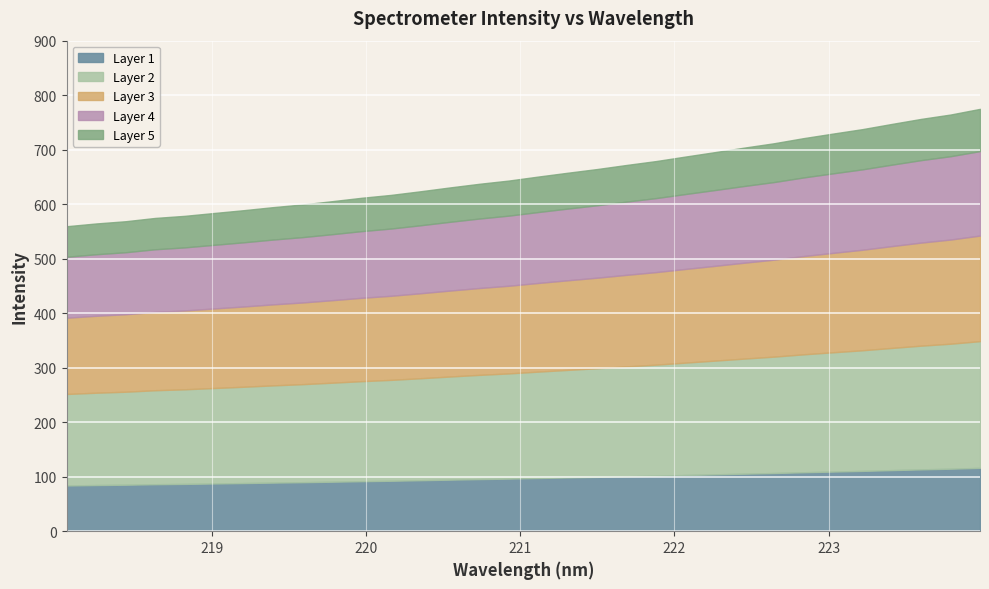

What is the difference between the maximum and minimum values in the Layer 1 series?

32.3